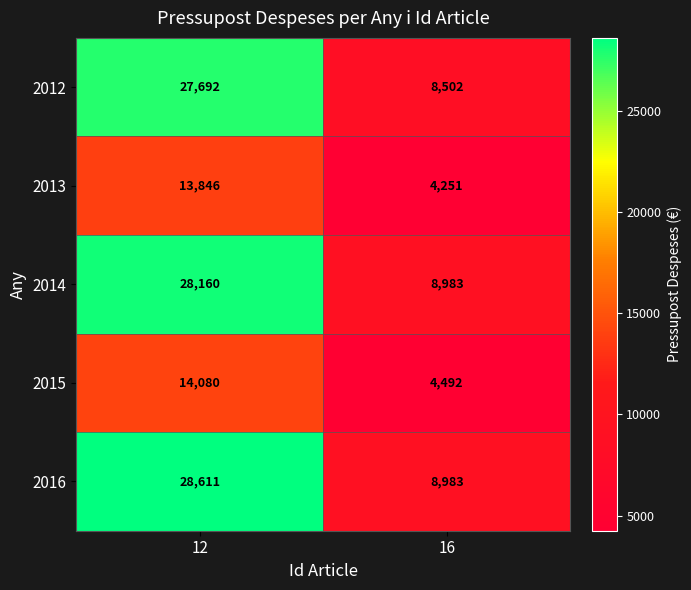

What is the difference between the 2012 values at 12 and 16?

19190